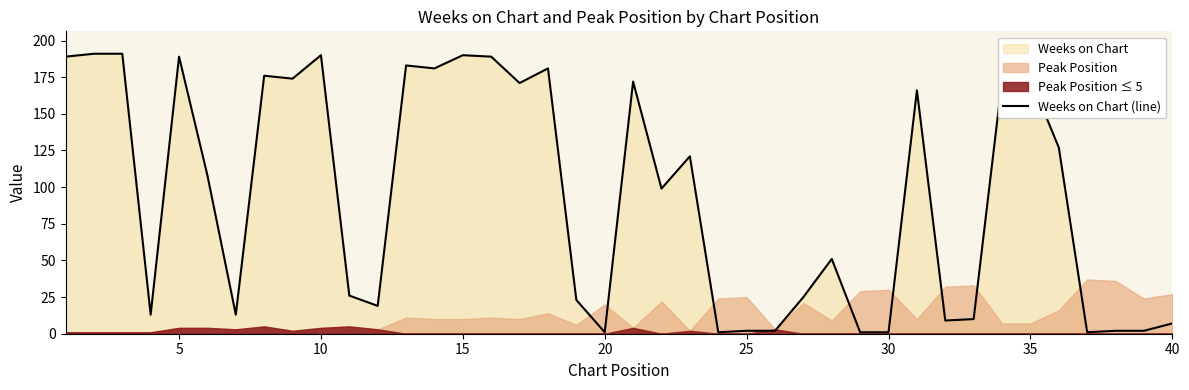

True or false: Weeks on Chart (line) has a value of 2 at 25.

True